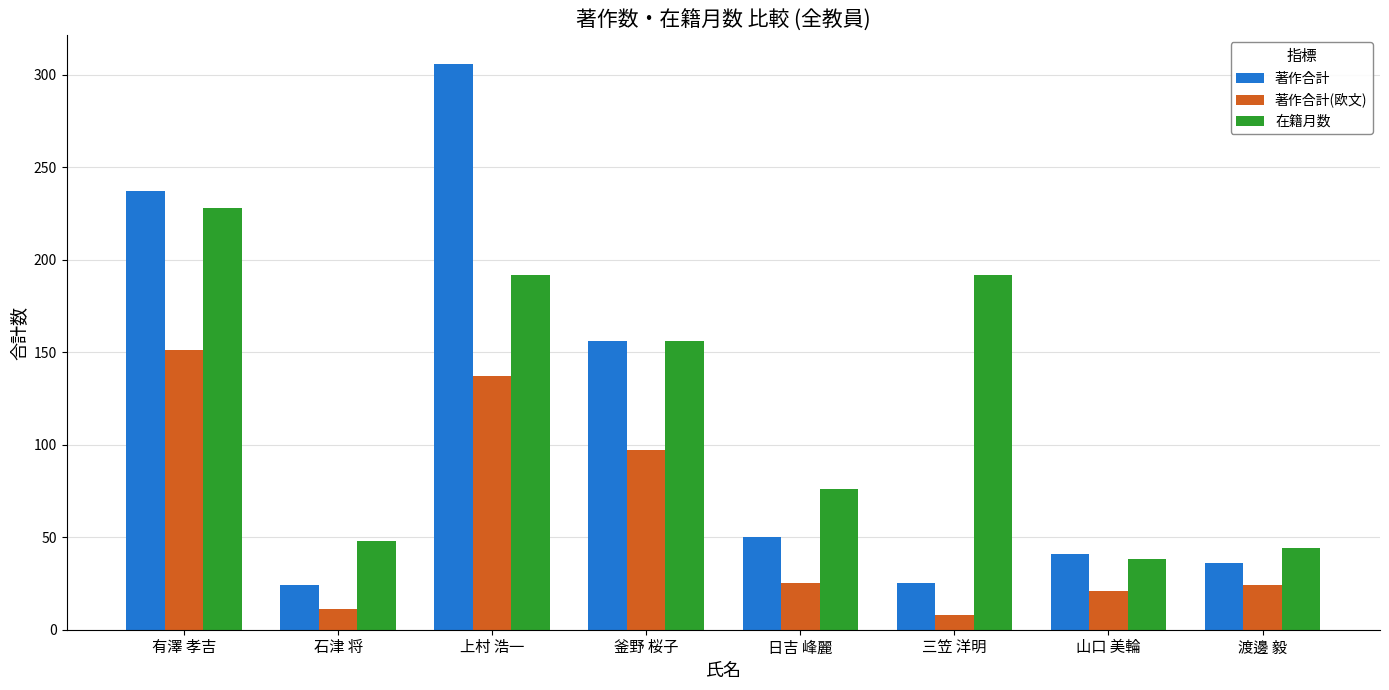

Between 上村 浩一 and 日吉 峰麗, which series saw the biggest shift?

著作合計